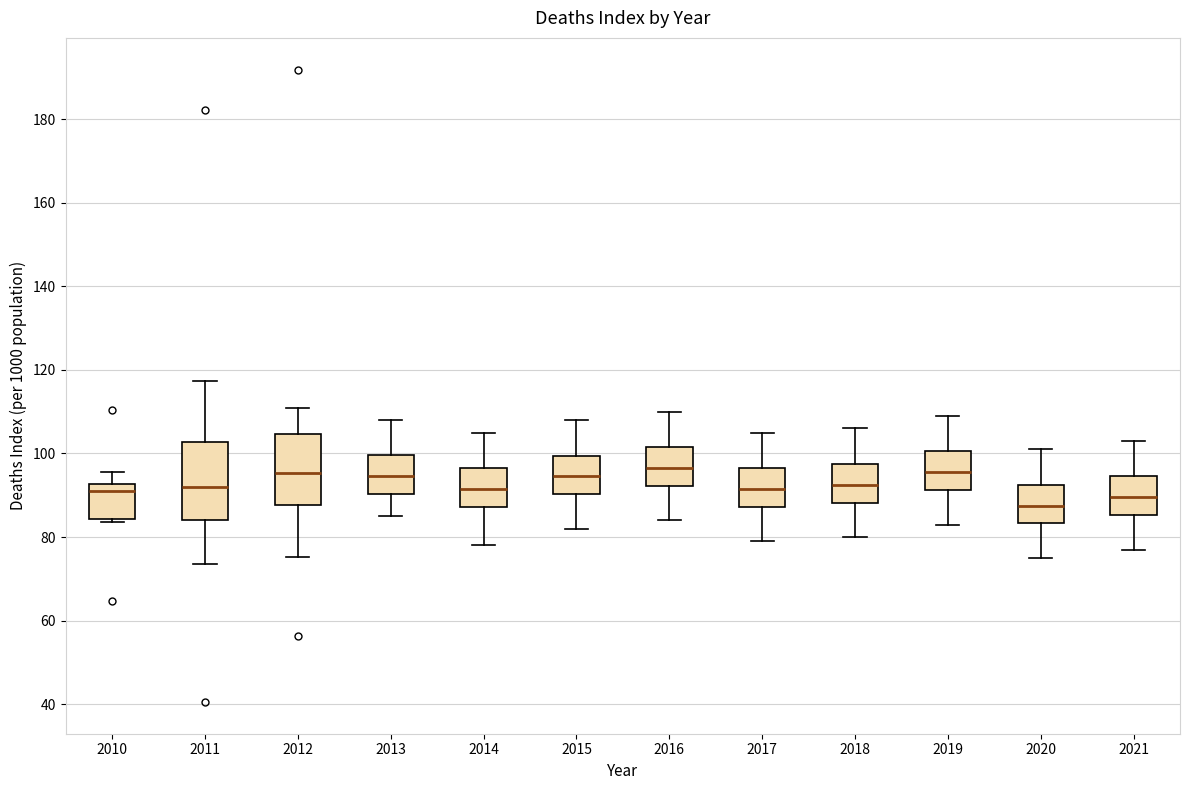

Reading left to right, read every box against the y-axis: the position of its median line, the range the box covers, and the ends of its whiskers. The values are not printed on the chart, so give them approximately, as read against the axis.

2010: median 92 (just below the box's upper edge), box 84 to 92, whiskers 84 (just below the box's lower edge) to 96
2011: median 92, box 84 to 102, whiskers 74 to 118
2012: median 96, box 88 to 104, whiskers 76 to 110
2013: median 94, box 90 to 100, whiskers 86 to 108
2014: median 92, box 88 to 96, whiskers 78 to 106
2015: median 94, box 90 to 100, whiskers 82 to 108
2016: median 96, box 92 to 102, whiskers 84 to 110
2017: median 92, box 88 to 96, whiskers 80 to 106
2018: median 92, box 88 to 98, whiskers 80 to 106
2019: median 96, box 92 to 100, whiskers 84 to 110
2020: median 88, box 84 to 92, whiskers 76 to 102
2021: median 90, box 86 to 94, whiskers 78 to 104